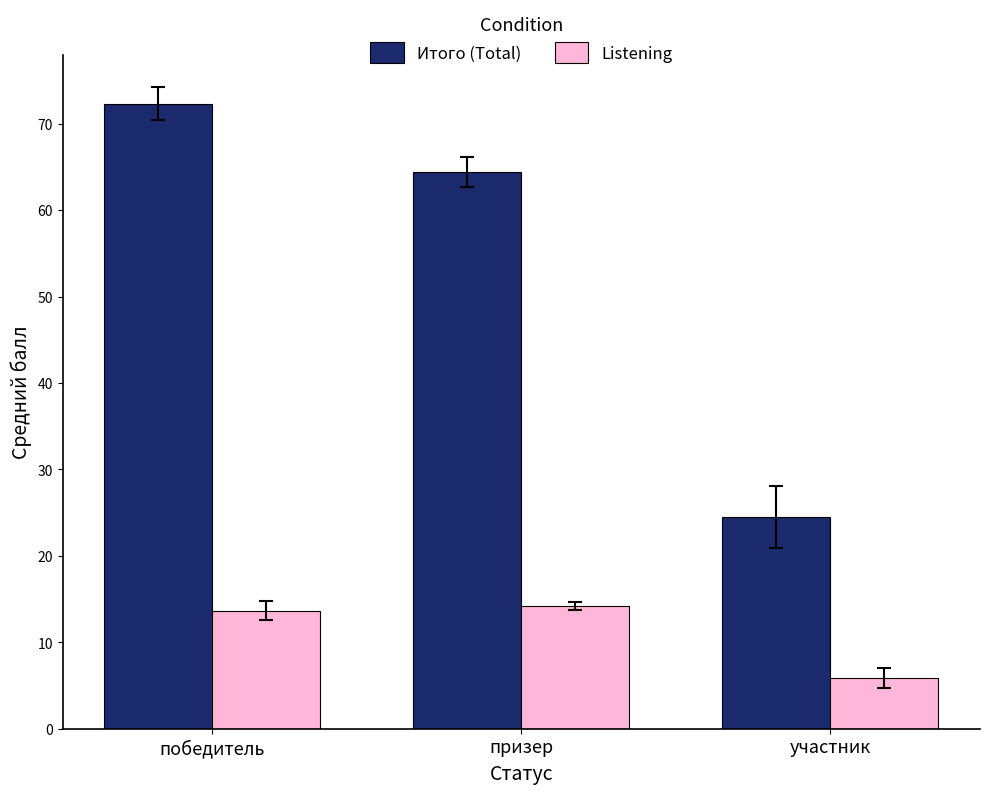

What is the maximum value for Итого (Total)?

72.3